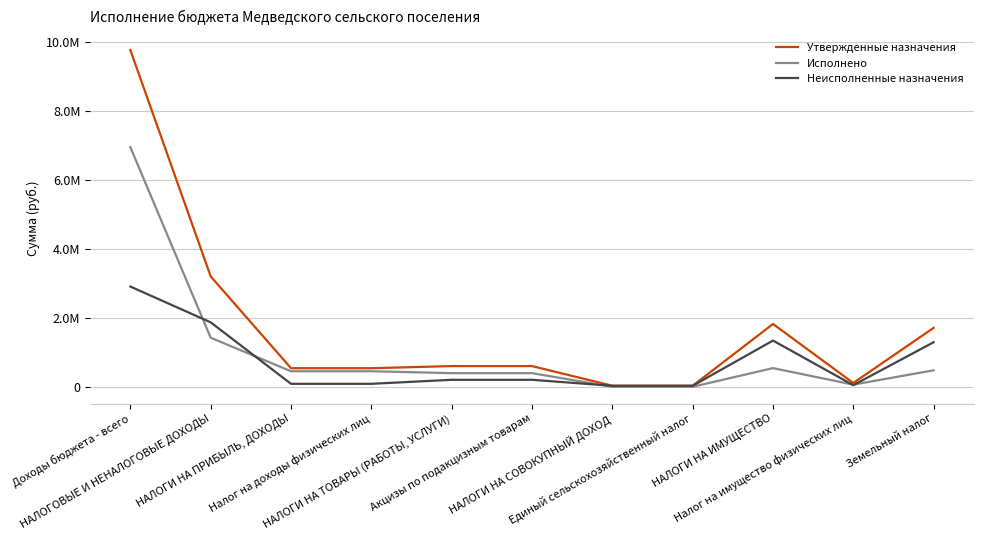

What is the sum of all Исполнено values?

11157700.6